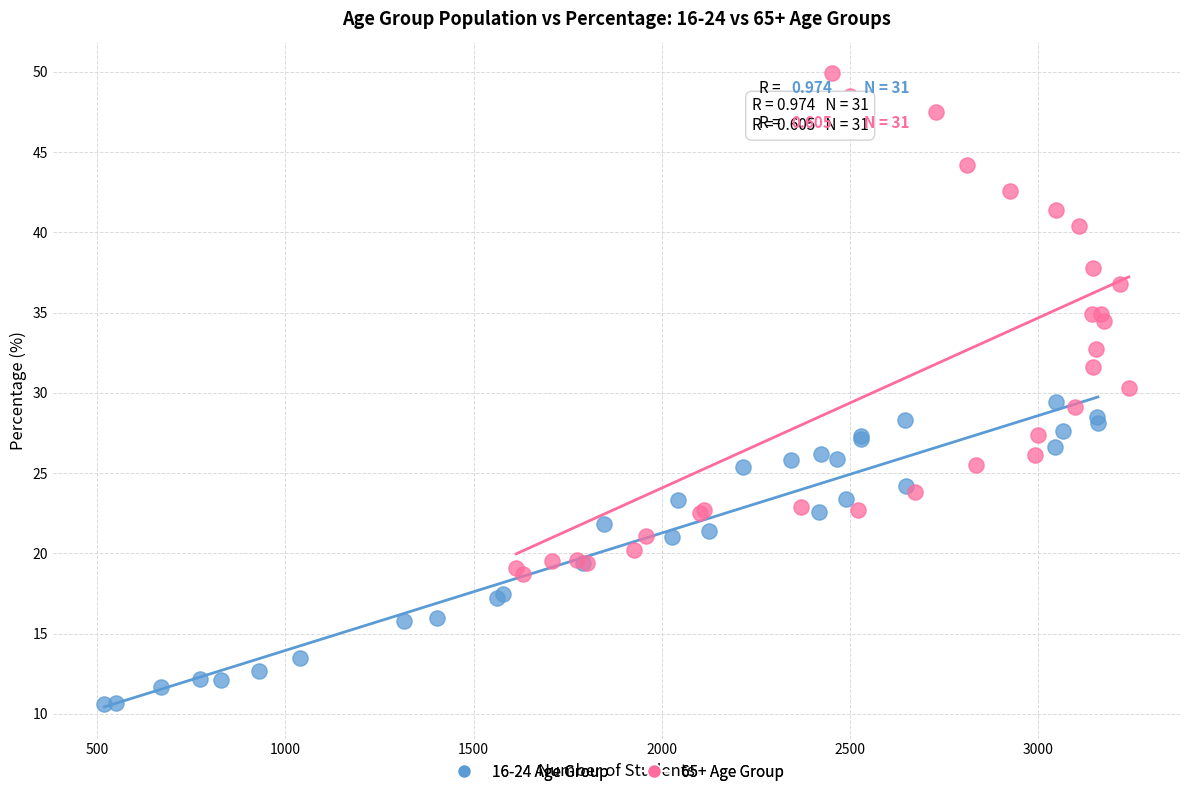

Which series has the largest Y range (max minus min)?

65+ Age Group